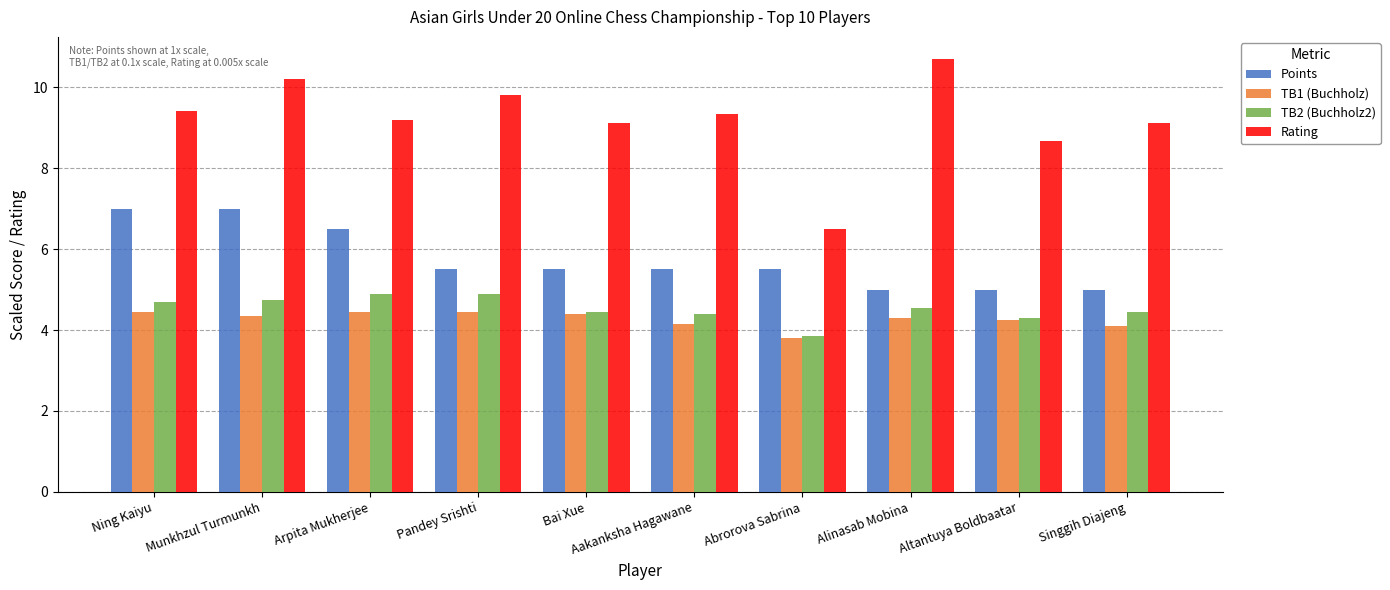

Which label corresponds to the largest value in the chart?

Alinasab Mobina